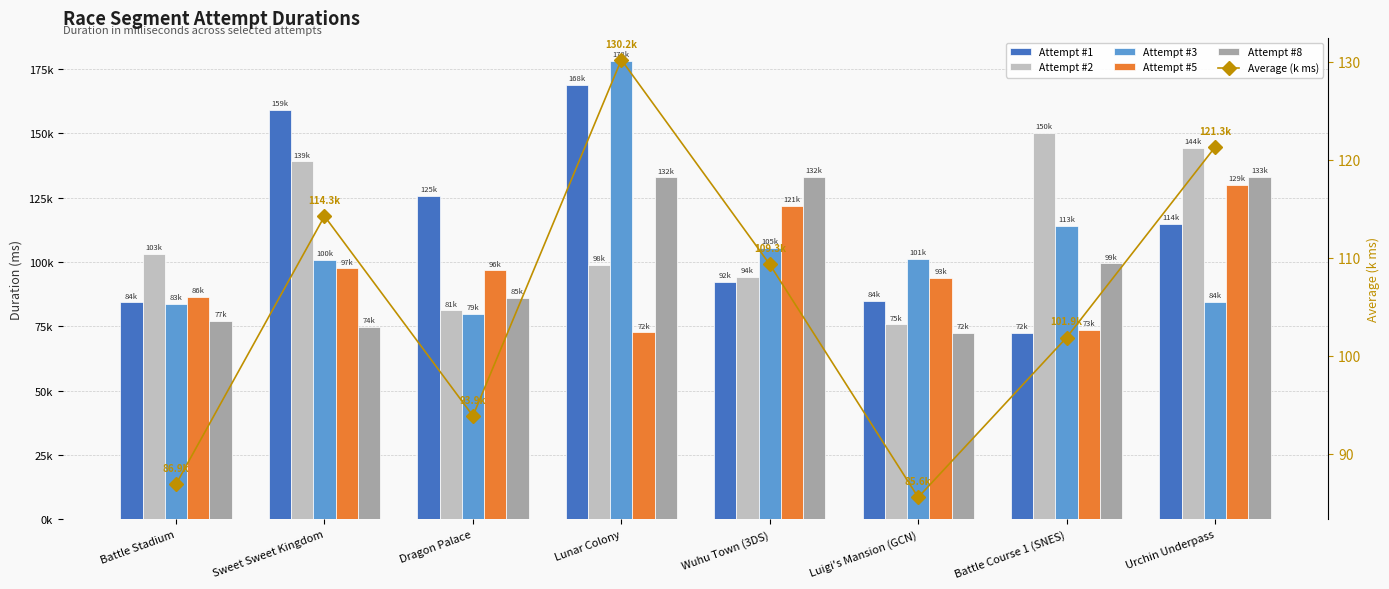

At how many categories does at least one series exceed 122161?

6